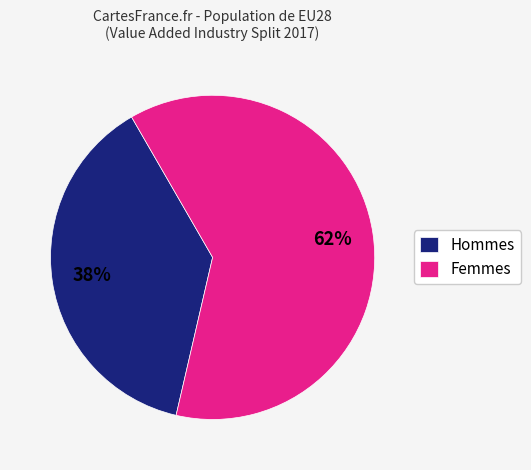

Count the number of slices in the pie.

2